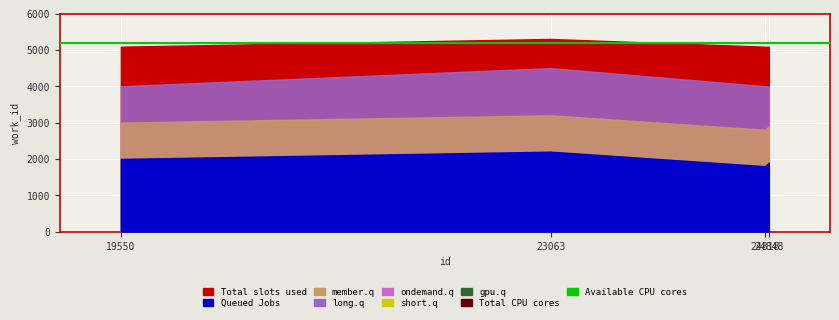

What is the sum of all values?

20565